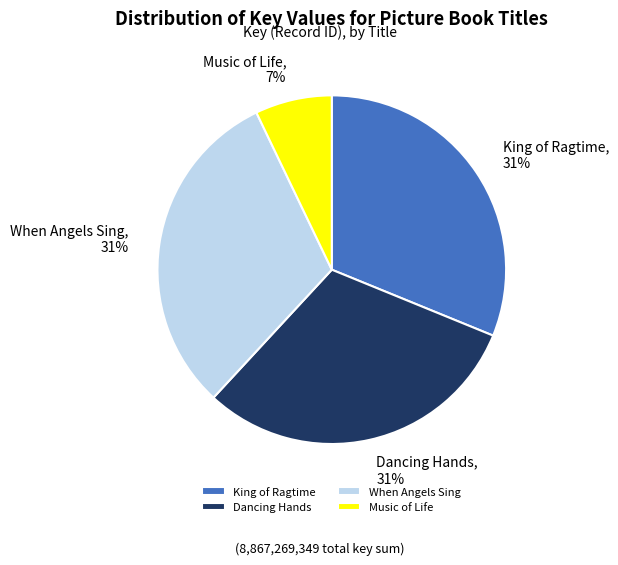

Which category has the smallest portion of the pie?

Music of Life